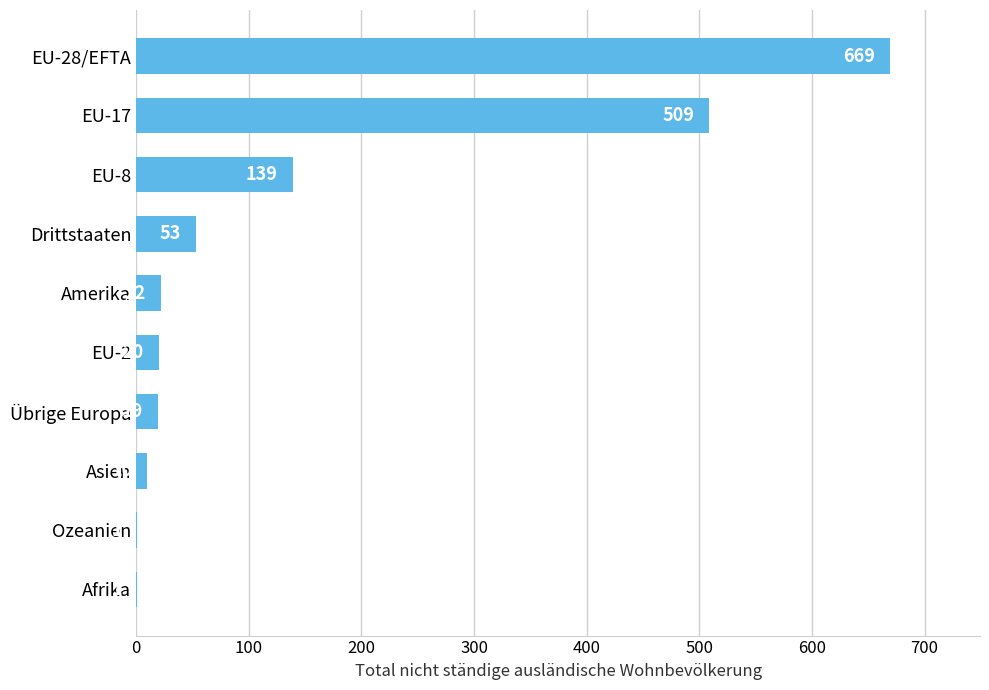

Which has a higher value, Asien or Amerika?

Amerika